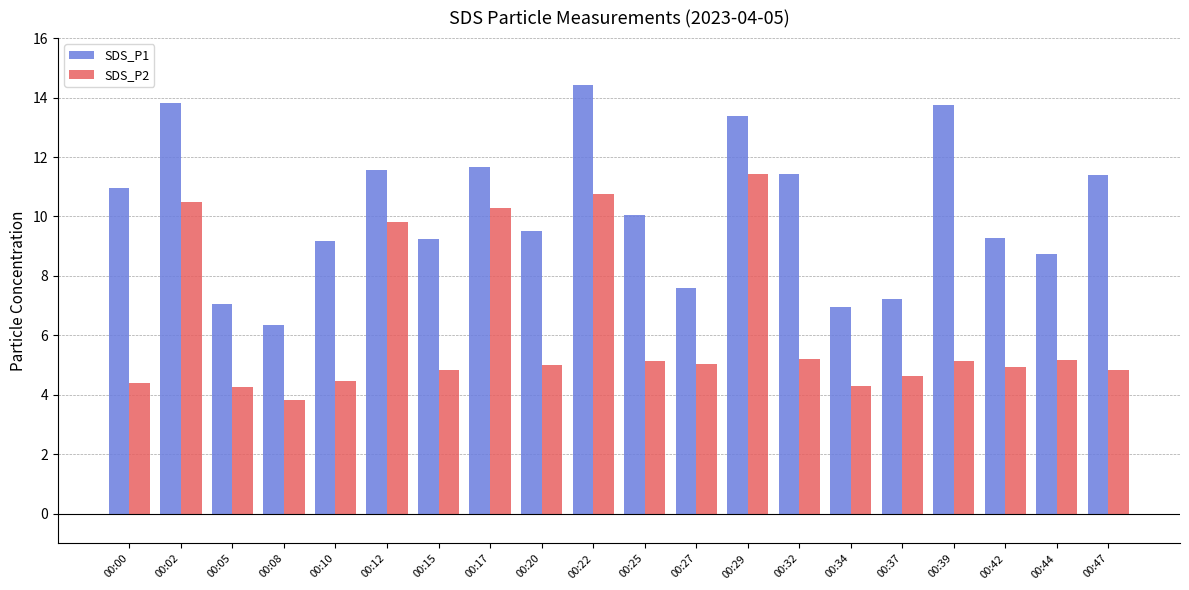

What is the approximate value of SDS_P1 at 00:22?

14.4